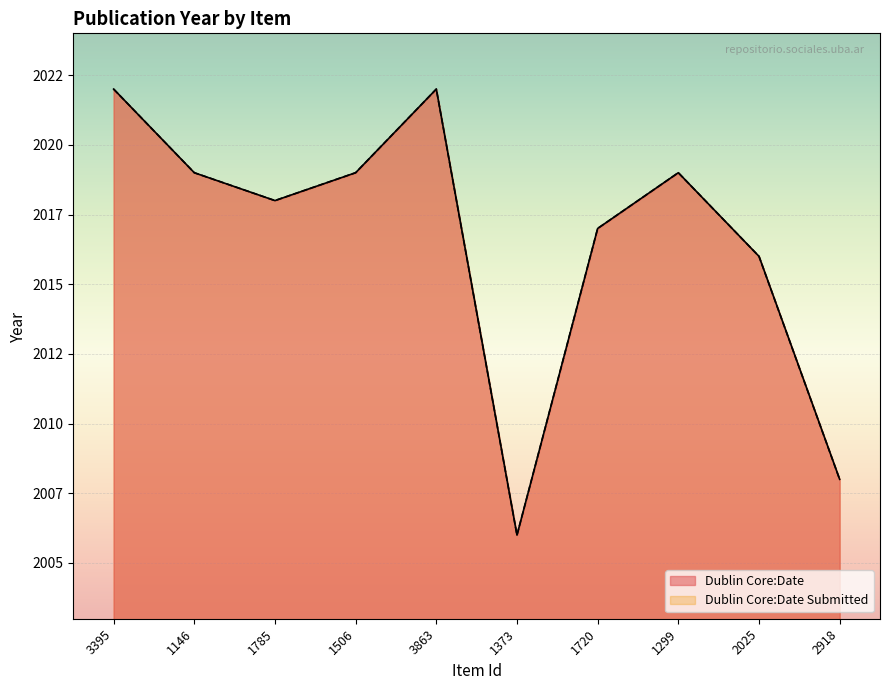

How many data points in Dublin Core:Date are above 2019?

2